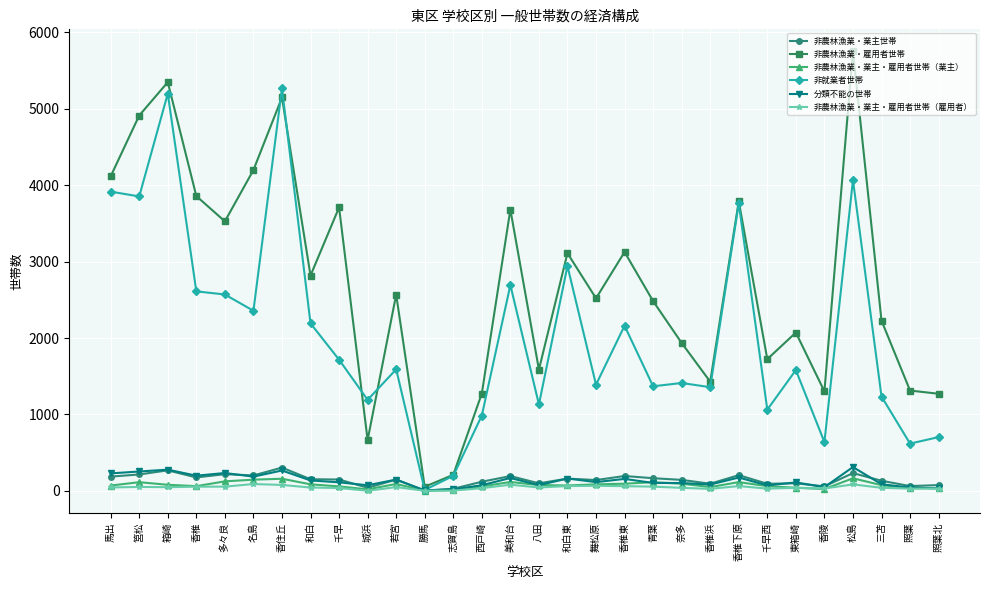

Which category has the lowest value in the 非農林漁業・雇用者世帯 series?

勝馬